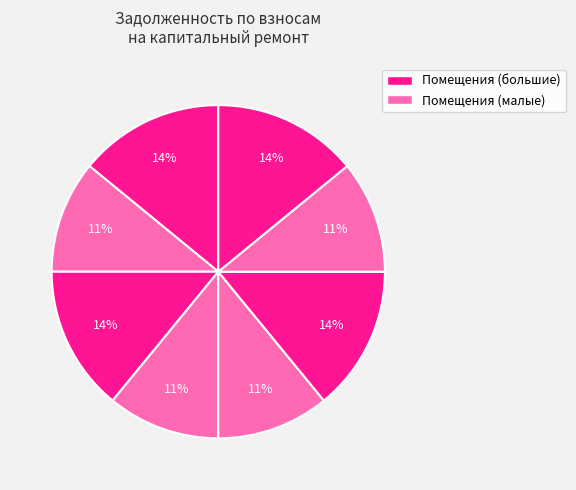

Count the number of slices in the pie.

8